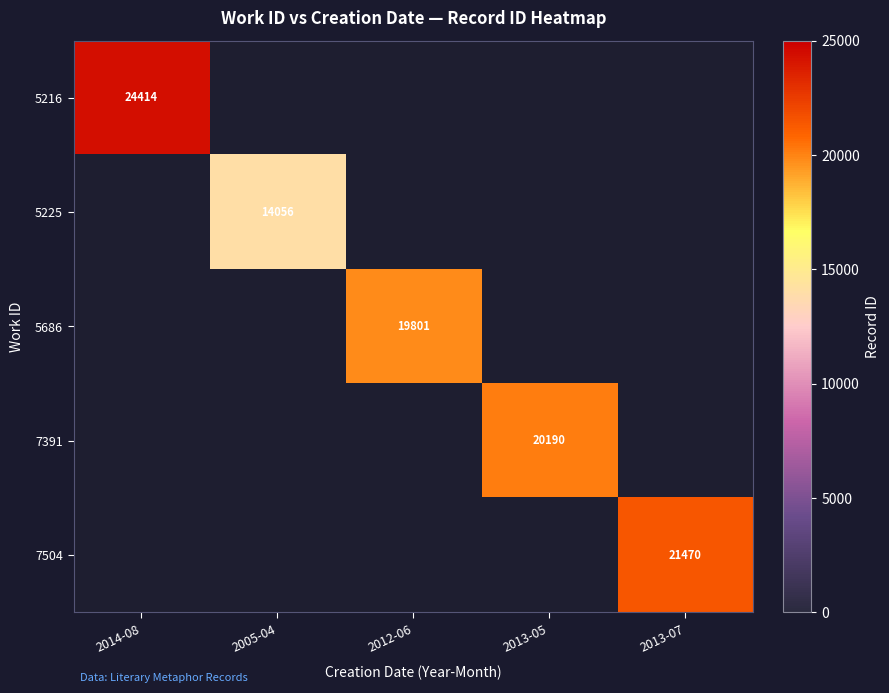

What is the sum of the 7391 values at 2005-04 and 2013-05?

20190